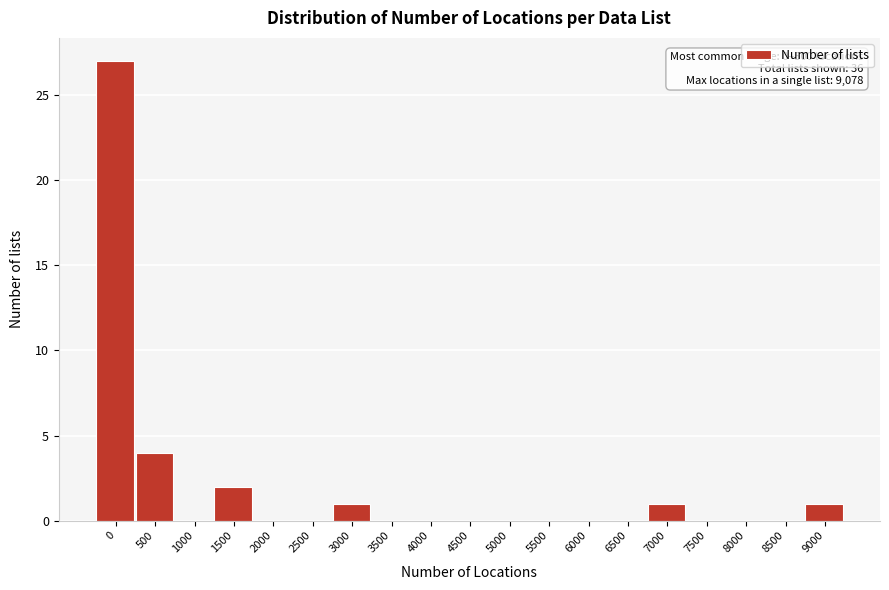

Reading left to right, extract all data points from this chart.

0=27	500=4	1000=0	1500=2	2000=0	2500=0	3000=1	3500=0	4000=0	4500=0	5000=0	5500=0	6000=0	6500=0	7000=1	7500=0	8000=0	8500=0	9000=1